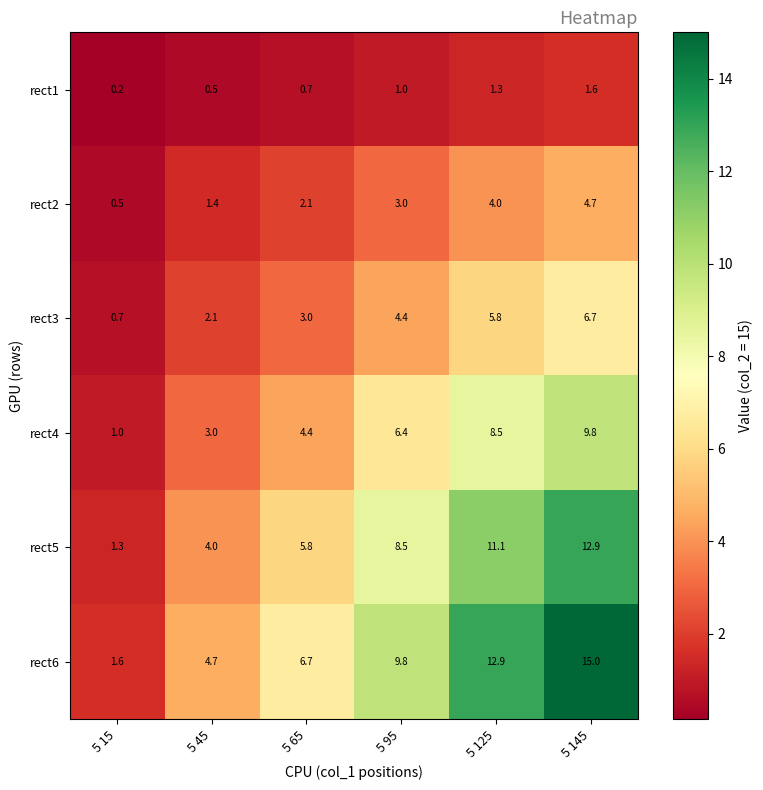

How many distinct data groups are displayed?

6